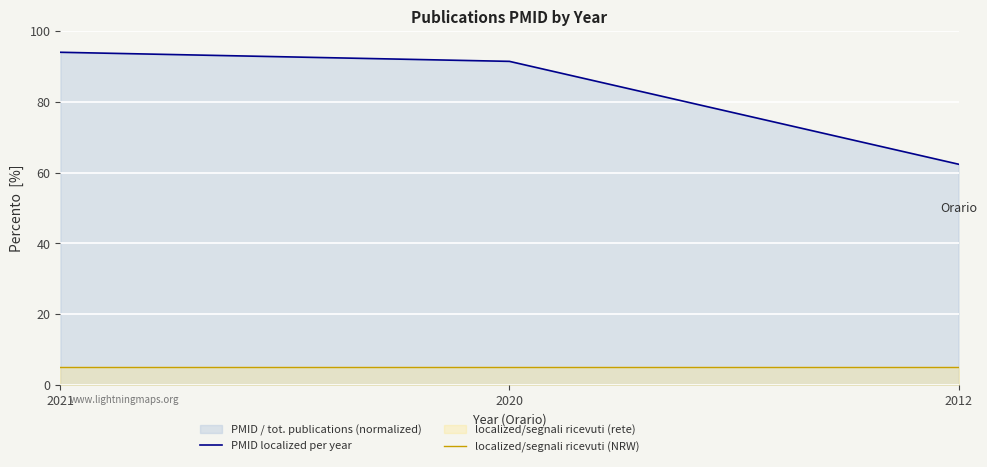

What is the maximum value shown in the chart?

94.0